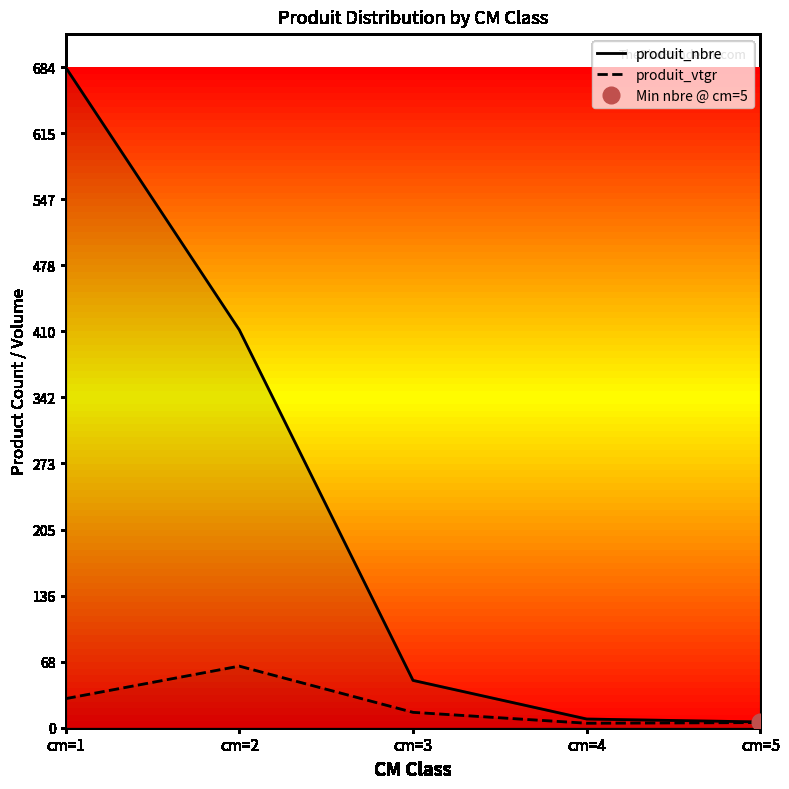

What is the sum of the produit_vtgr values at cm=1 and cm=5?

35.4